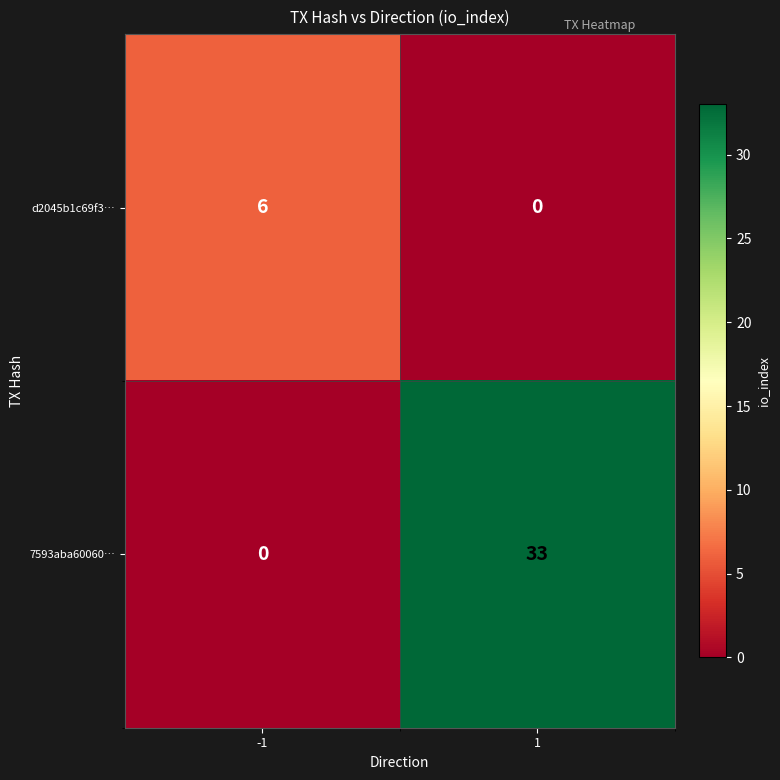

Reading left to right, what are all the values shown in this chart?

d2045b1c69f3…: 6	0
7593aba60060…: 0	33